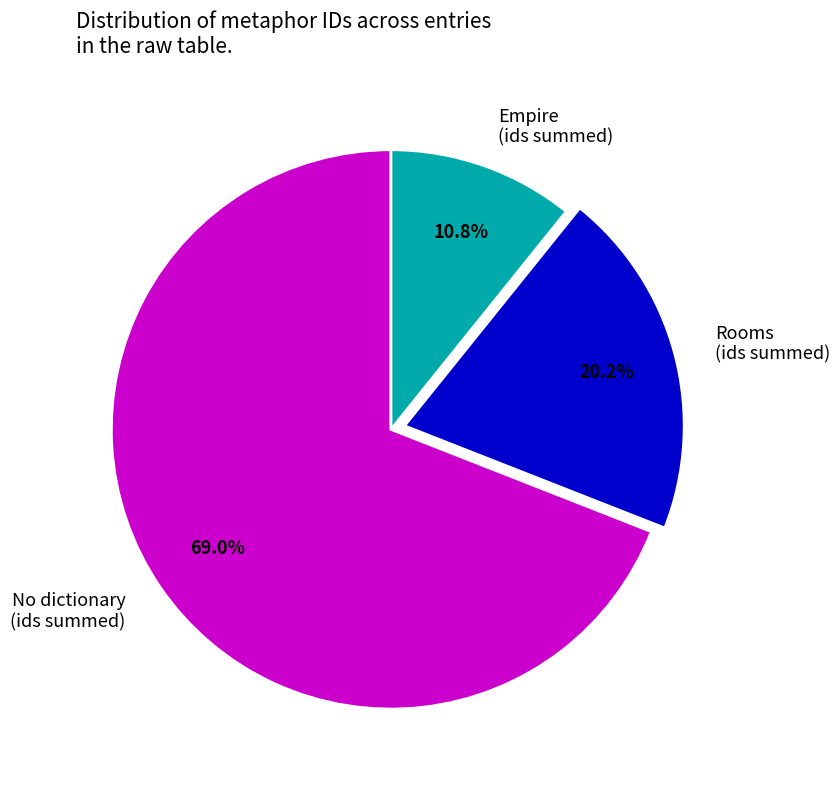

What is the largest slice in the pie chart?

No dictionary (ids summed)